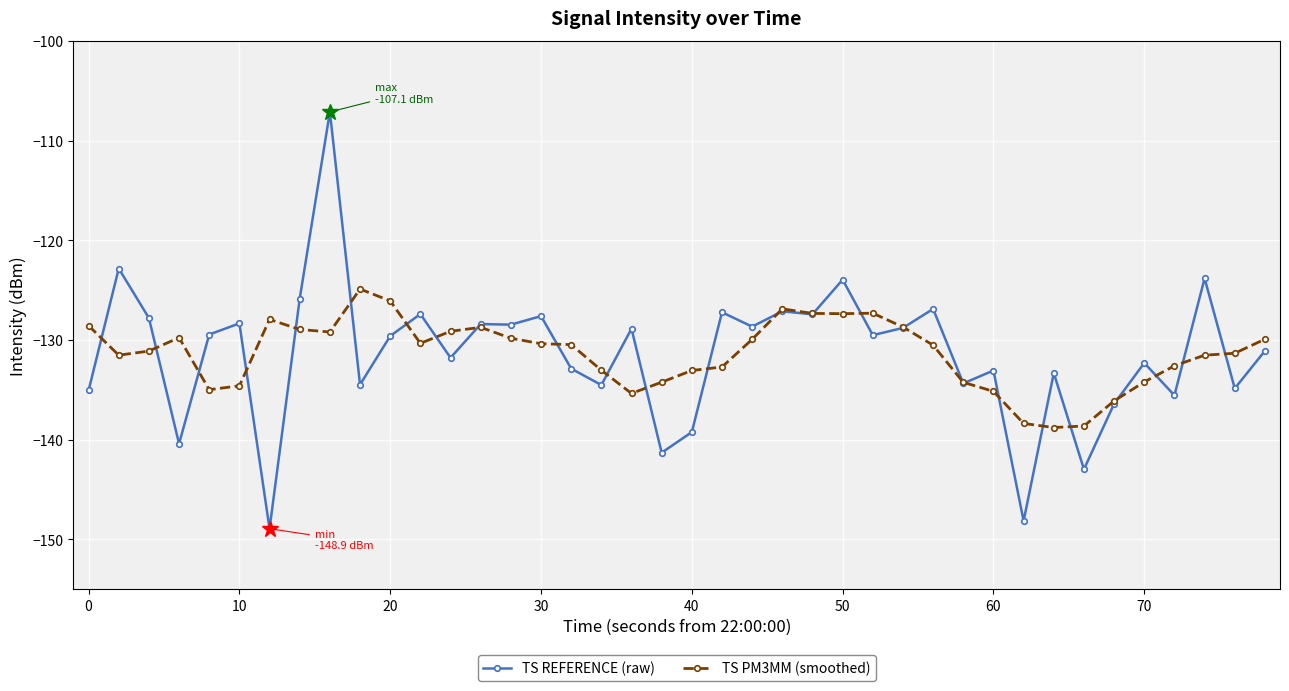

What is the sum of all TS REFERENCE (raw) values?

-5255.5